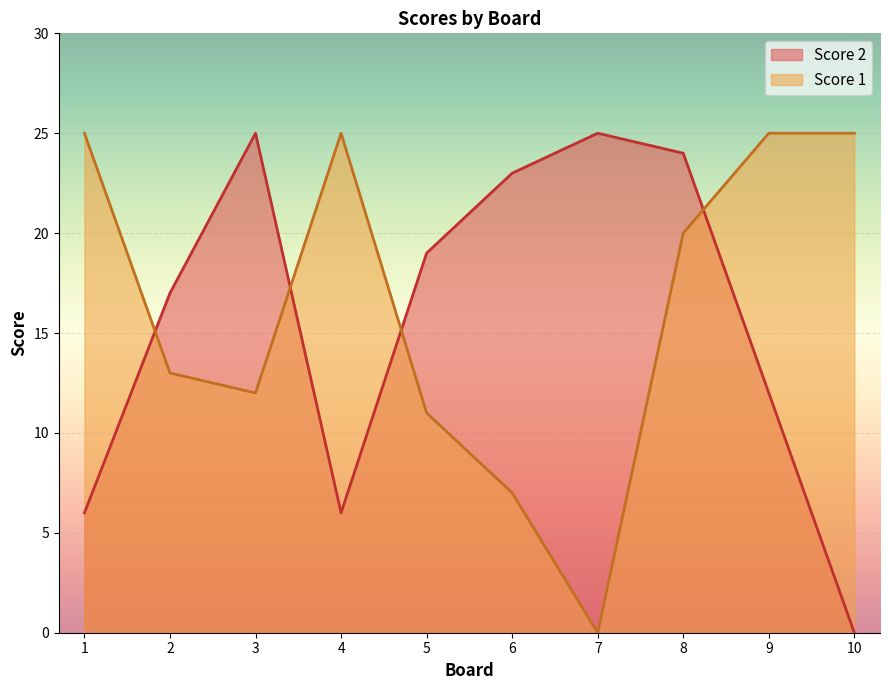

How many values in the Score 1 series are below 20?

5